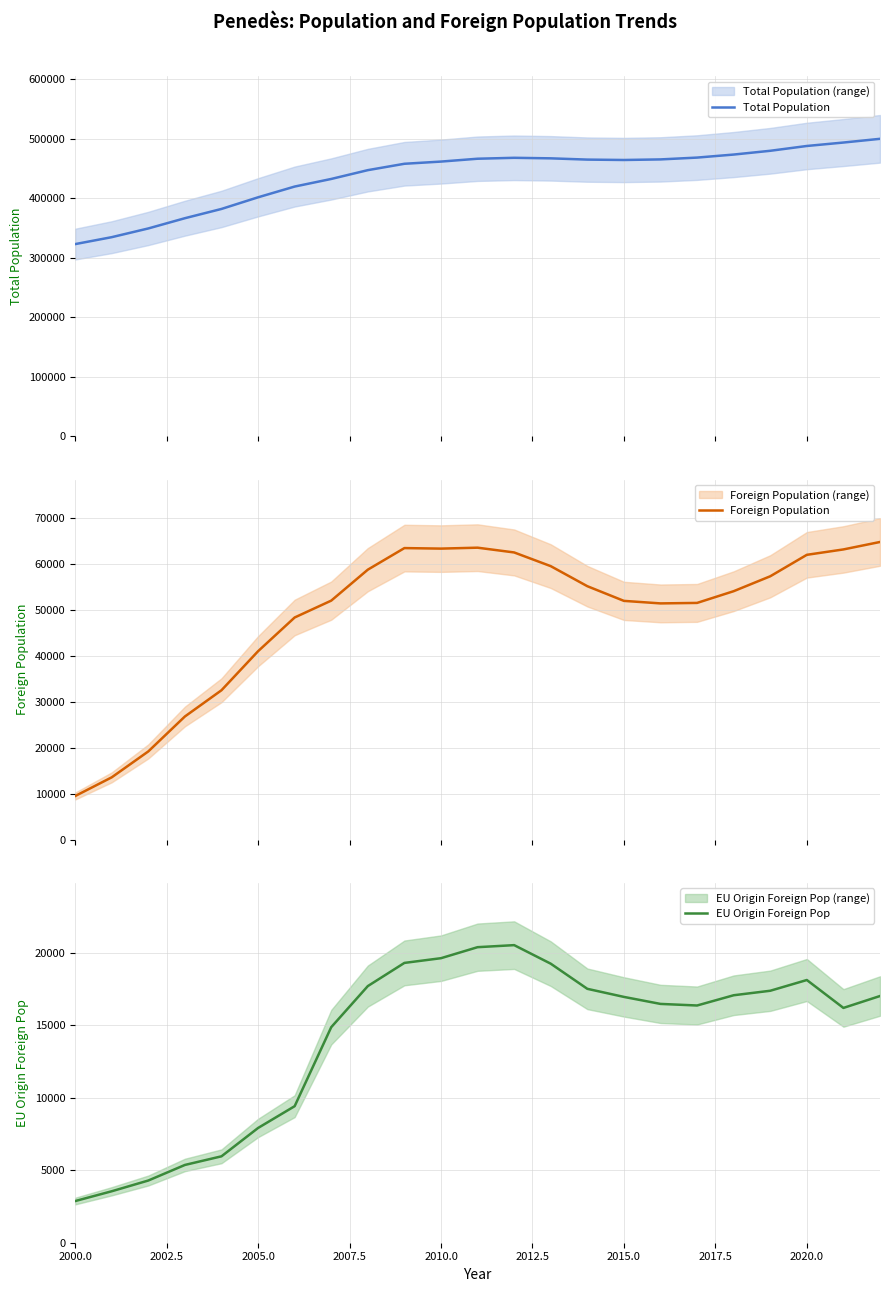

What is the highest value of the Foreign Population series?

64694